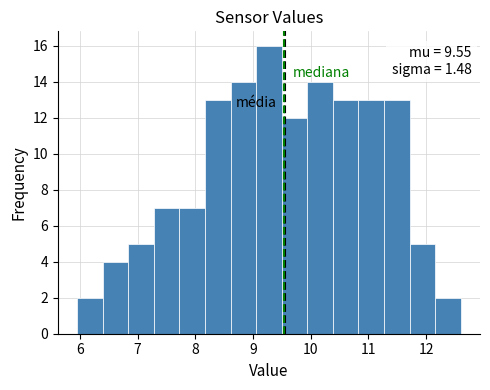

Which range on the x-axis has the tallest bar?

9.1 to 9.5